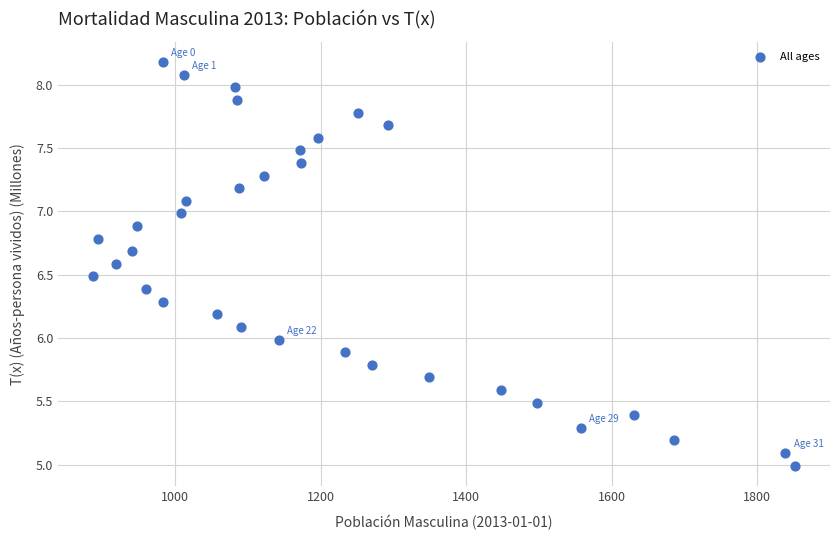

What is the range of Y values (max minus min)?

3.2